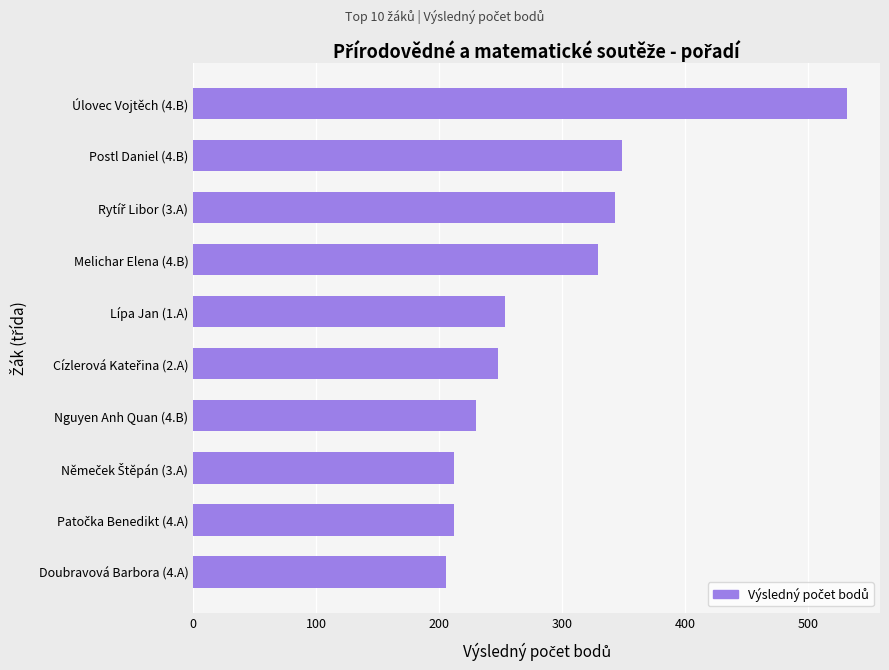

Is it true that the value at Postl Daniel (4.B) is 548?

False